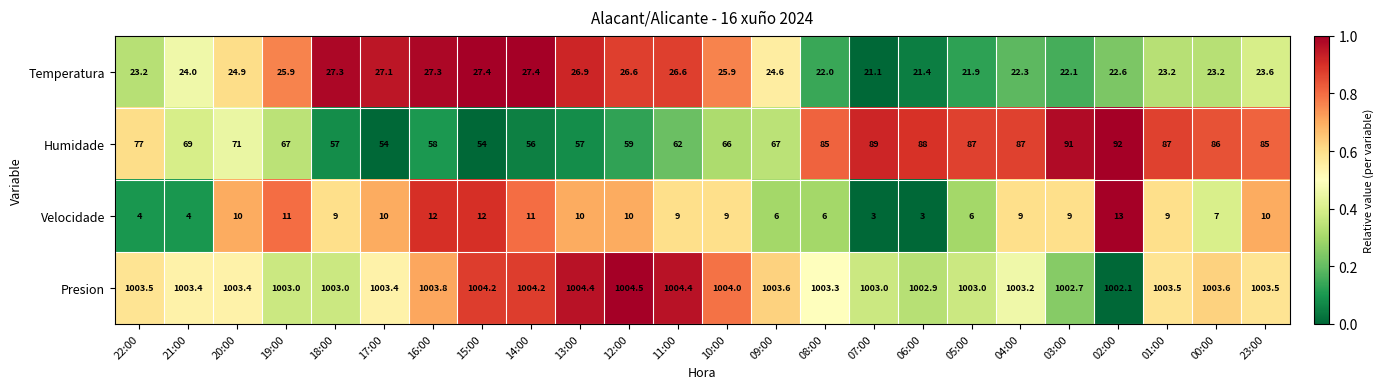

At which category is the sum across all series the highest?

02:00